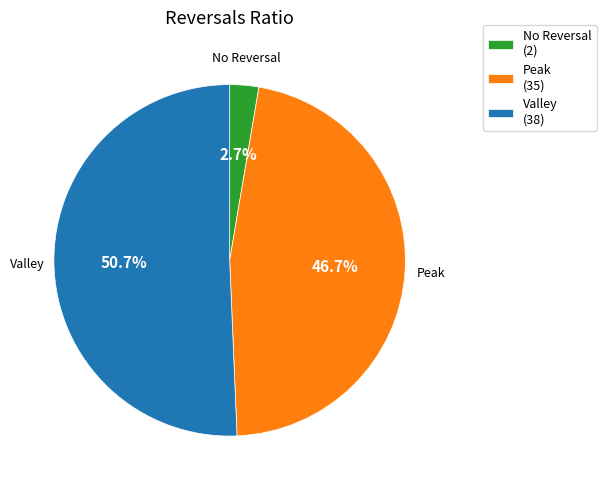

Which slice is the largest?

Valley (38)